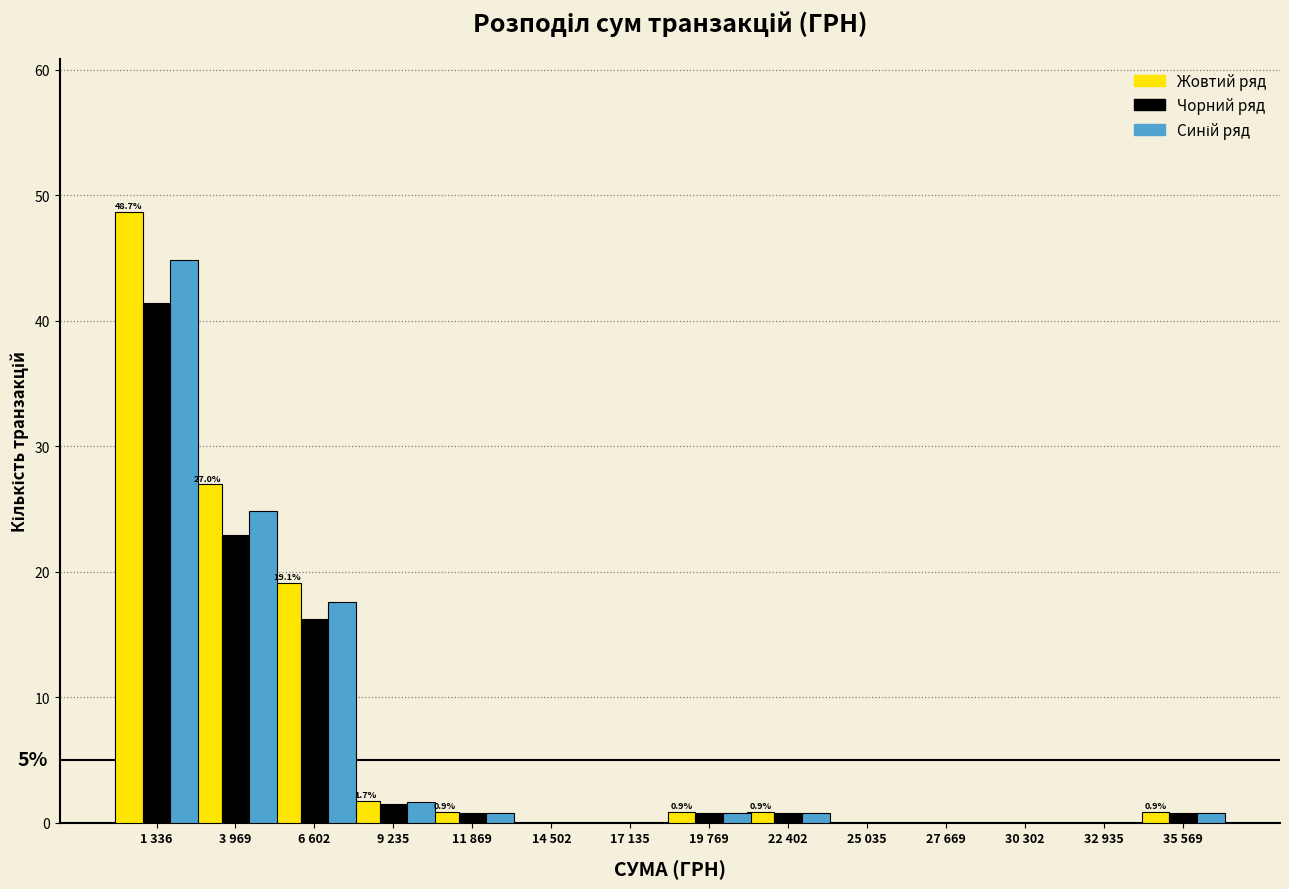

Which label corresponds to the largest value in the chart?

1 336